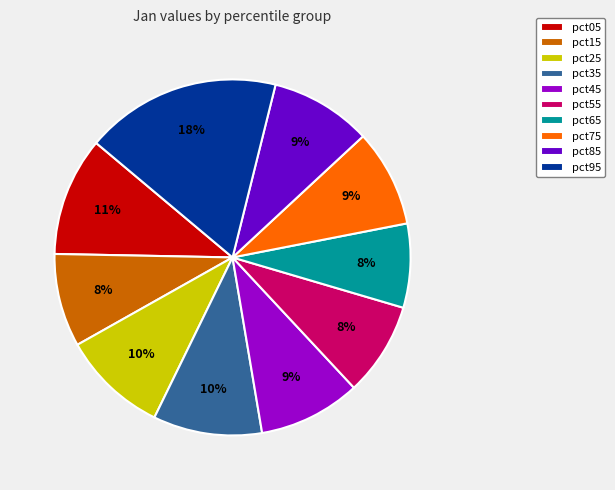

Between pct75 and pct05, which is larger?

pct05